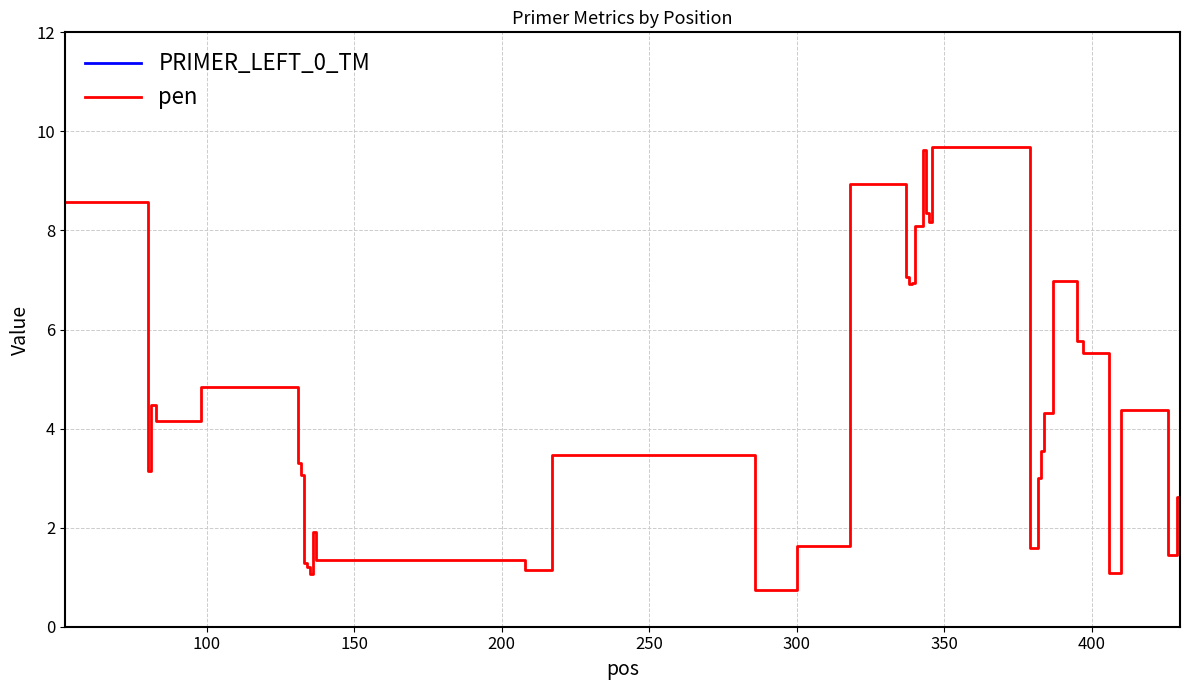

What is the lowest value of the pen series?

0.7